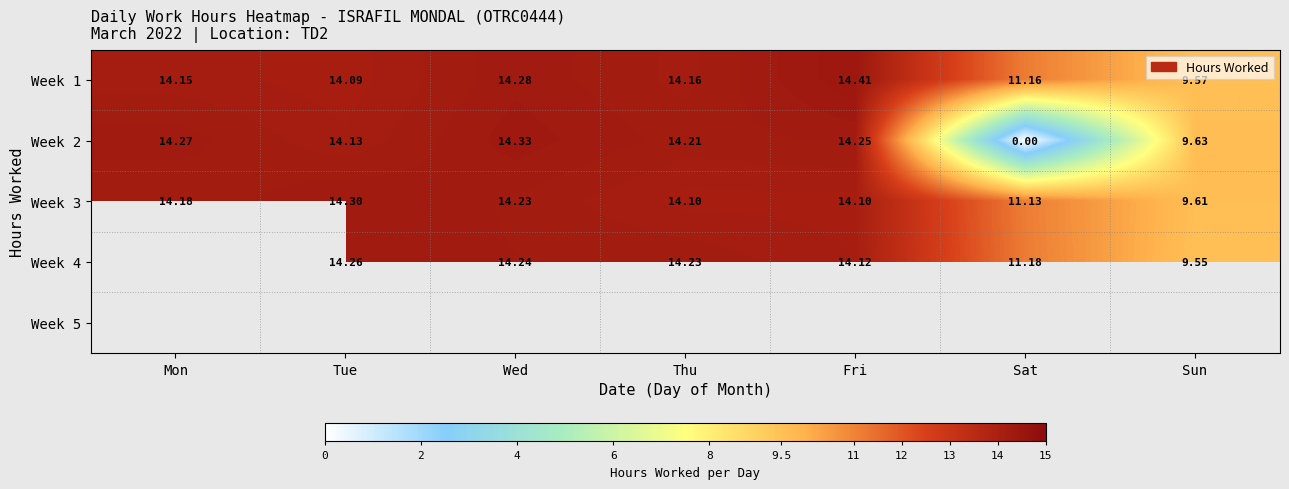

The value of Week 4 at Fri is 14.1. True or false?

True